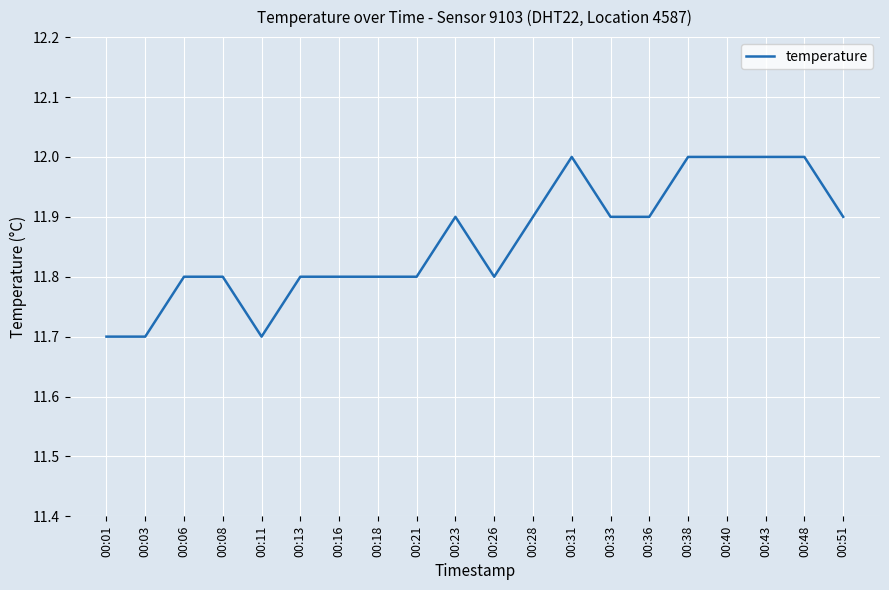

What is the change in value from 00:13 to 00:23?

+0.1